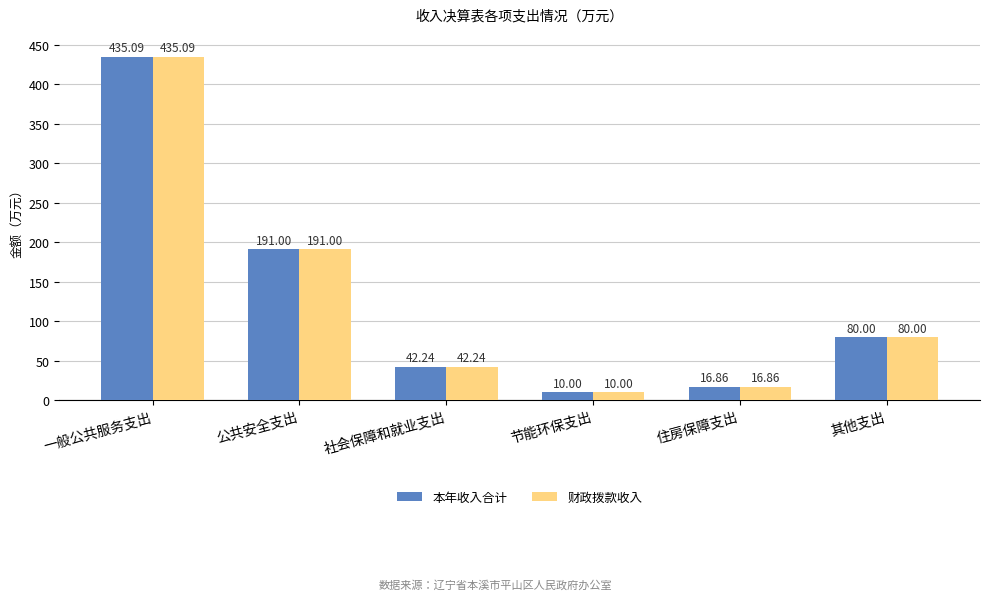

Reading left to right, extract all data points from this chart.

本年收入合计: 一般公共服务支出=435.1	公共安全支出=191.0	社会保障和就业支出=42.2	节能环保支出=10.0	住房保障支出=16.9	其他支出=80.0
财政拨款收入: 一般公共服务支出=435.1	公共安全支出=191.0	社会保障和就业支出=42.2	节能环保支出=10.0	住房保障支出=16.9	其他支出=80.0